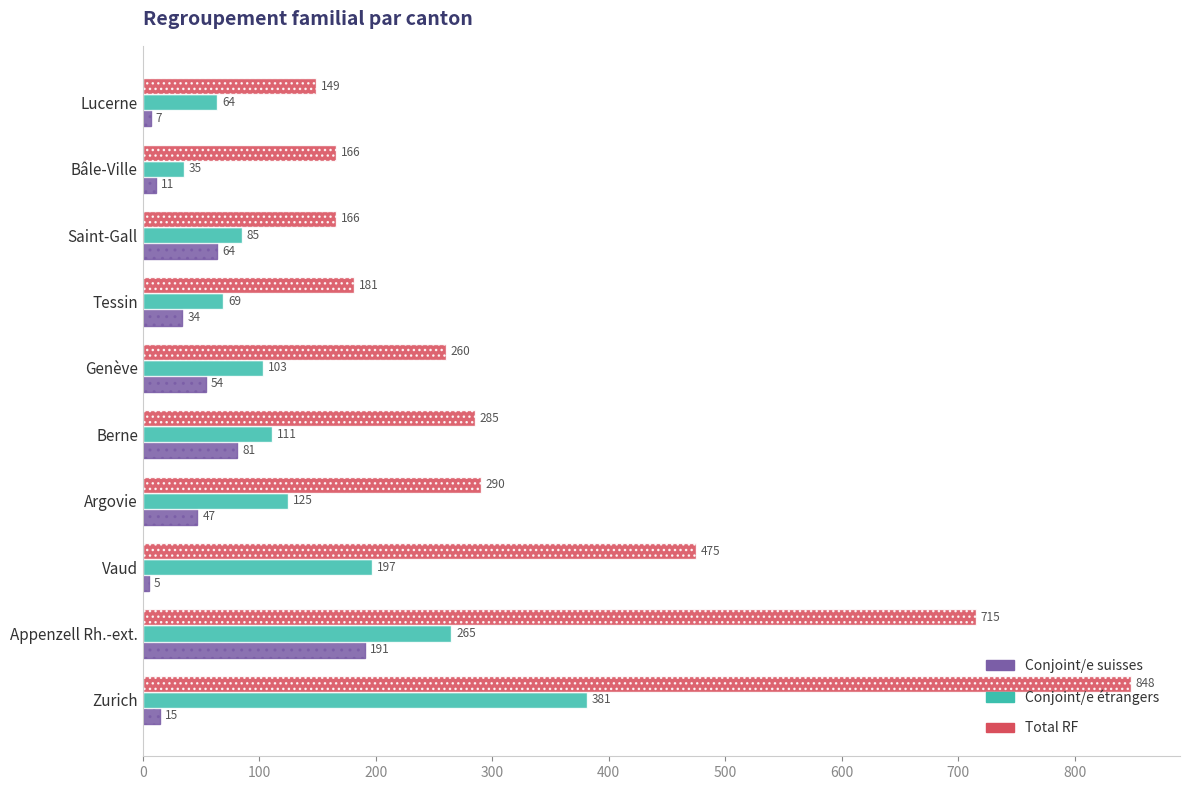

Rank the series by their maximum value, from highest to lowest.

Total RF, Conjoint/e étrangers, Conjoint/e suisses